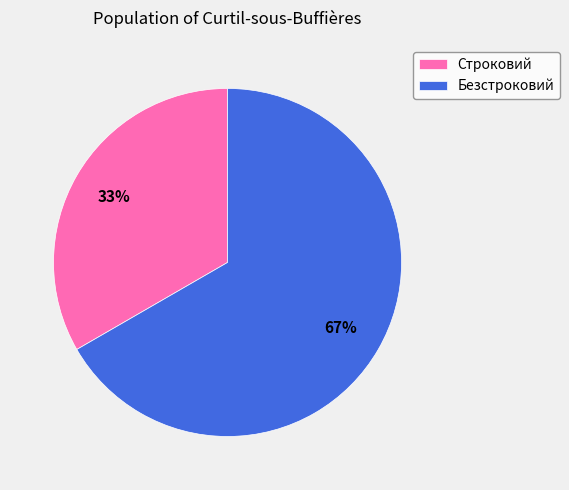

To the nearest percent, what portion does Безстроковий represent?

67%